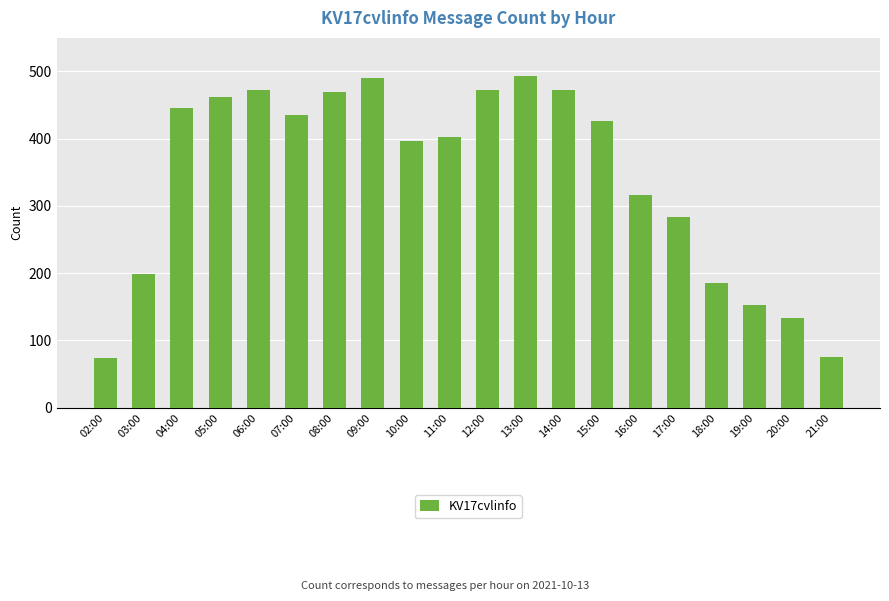

What is the change in value from 06:00 to 07:00?

-37